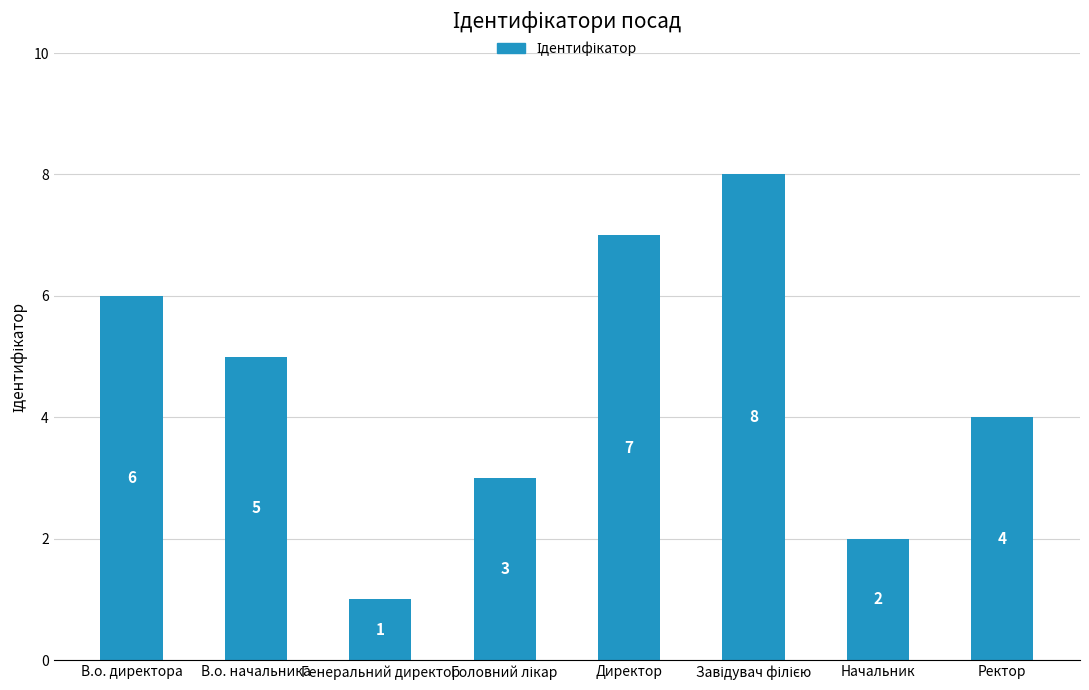

Are the bars grouped side by side (vs. stacked)?

No